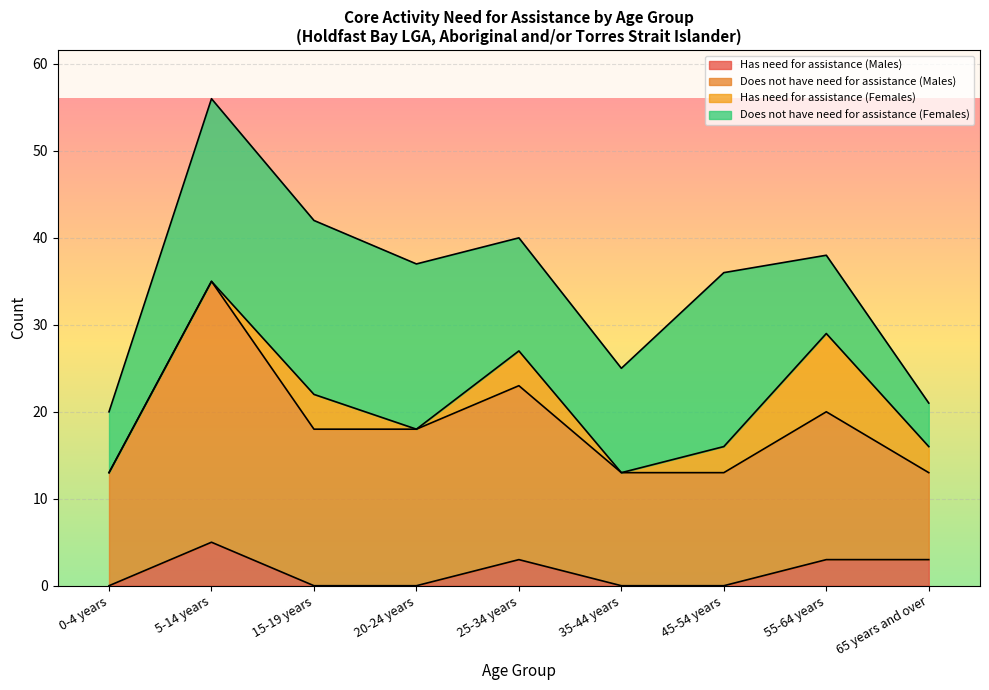

What is the label of the 8th point from the left?

55-64 years